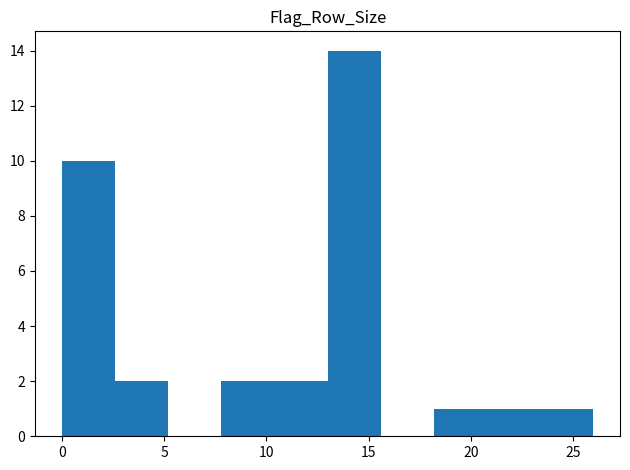

Reading left to right, transcribe this chart: for each bar, give the range it covers on the x-axis and its height. Neither the bar edges nor the heights are printed on the chart, so give them approximately, as read against the axes.

0.0 to 2.6: 10
2.6 to 5.2: 2
5.2 to 7.8: 0
7.8 to 10.4: 2
10.4 to 13.0: 2
13.0 to 15.6: 14
15.6 to 18.2: 0
18.2 to 20.8: 1
20.8 to 23.4: 1
23.4 to 26.0: 1